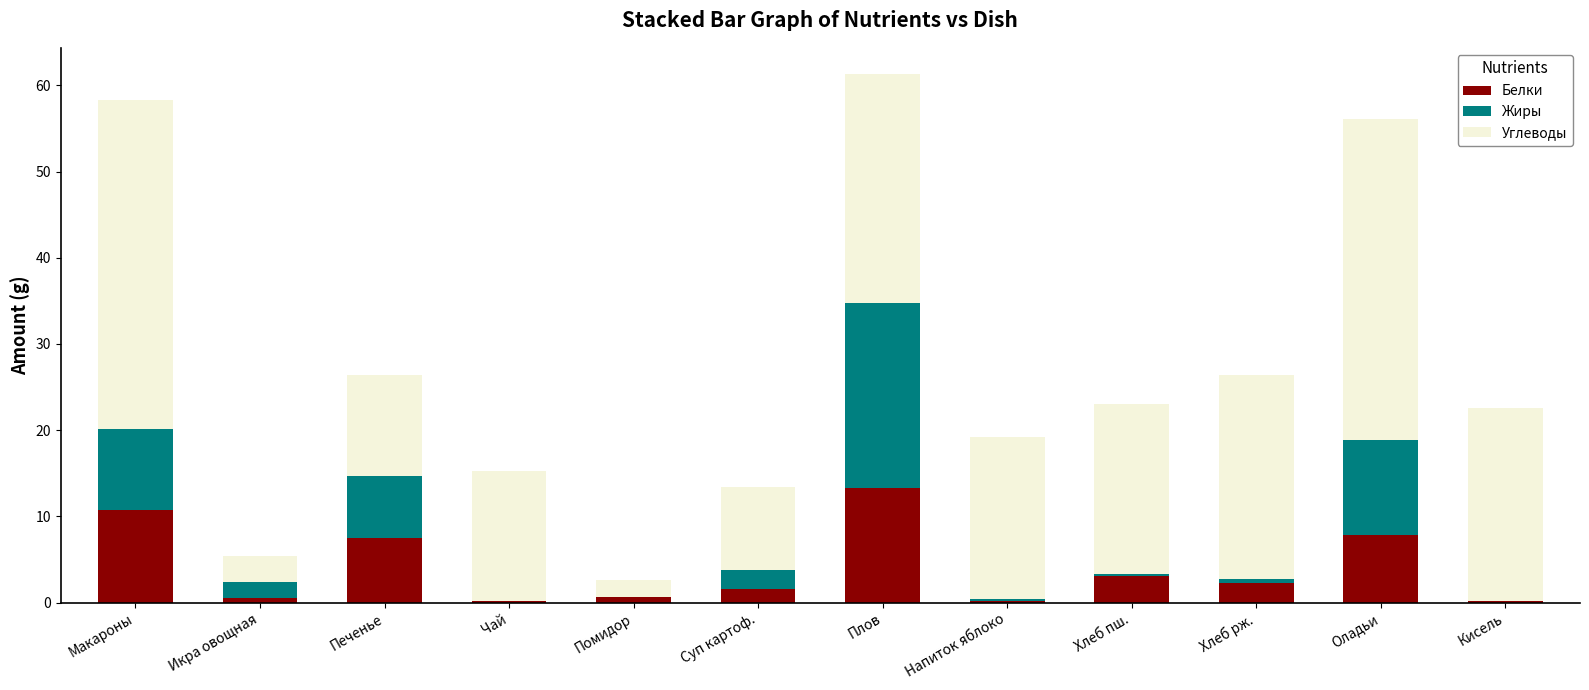

What value does the Белки series have at Суп картоф.?

1.6